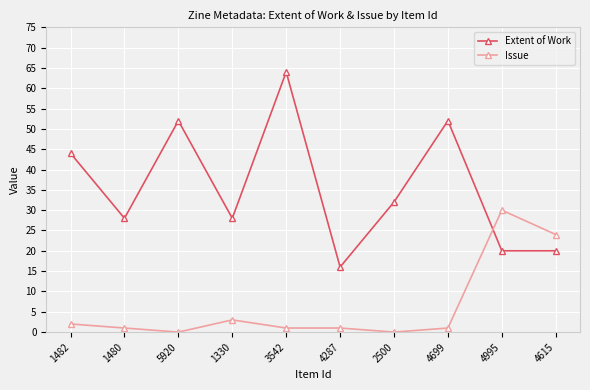

At which label is Issue closest to 15?

4615